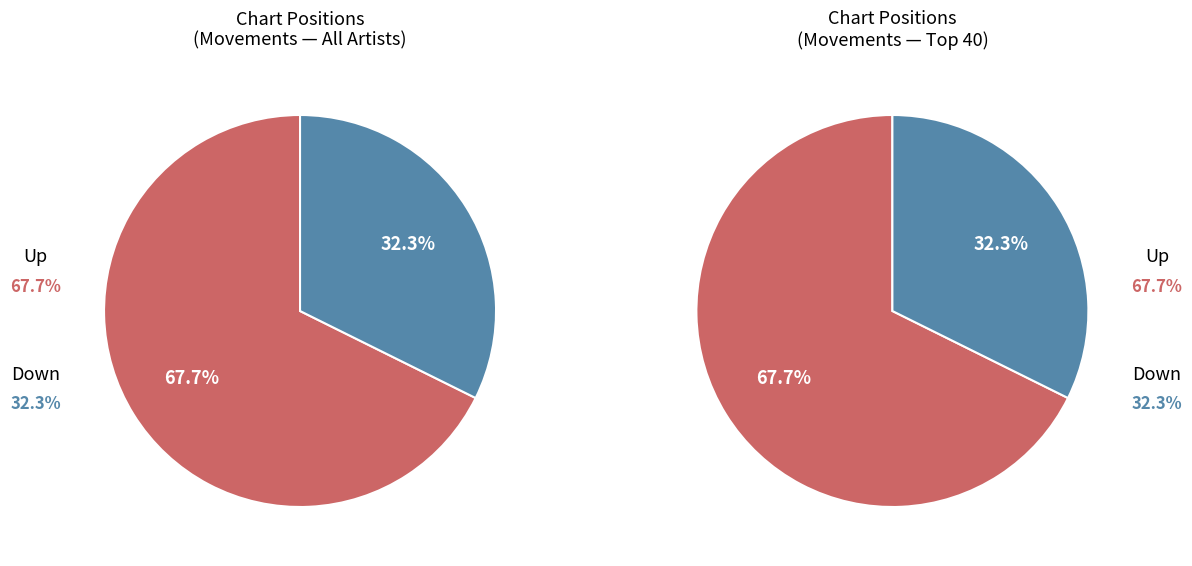

What is the smallest slice in the pie chart?

down